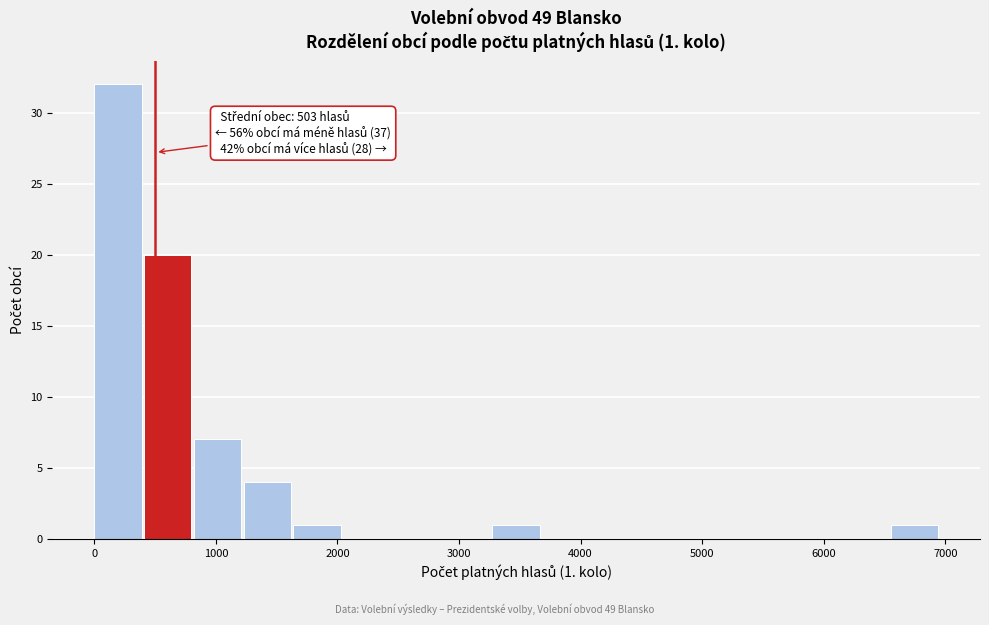

Over which range of the x-axis is the bar tallest?

0 to 400